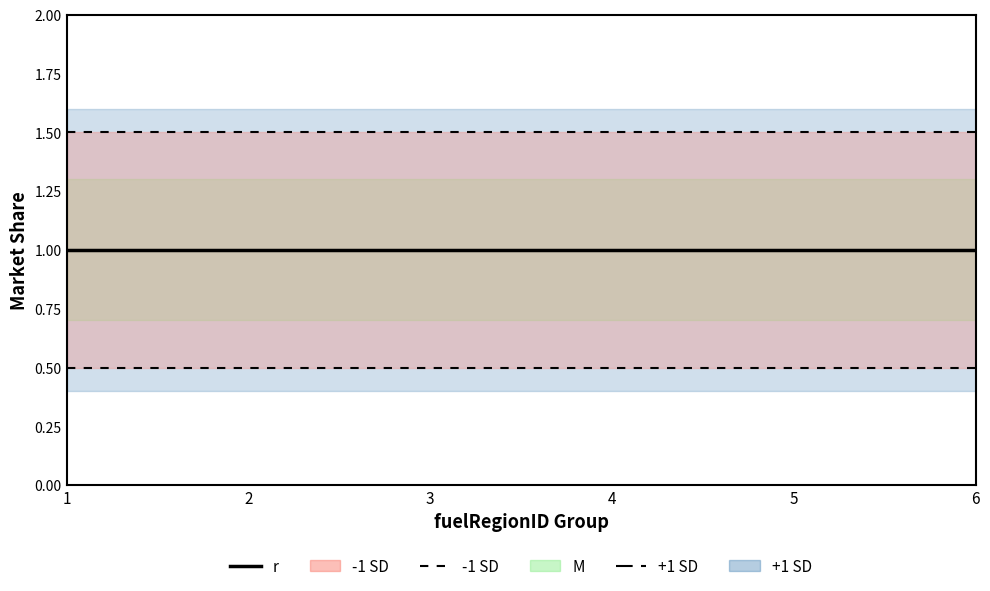

List the series in order of their overall mean, lowest first.

-1 SD line, r, +1 SD line